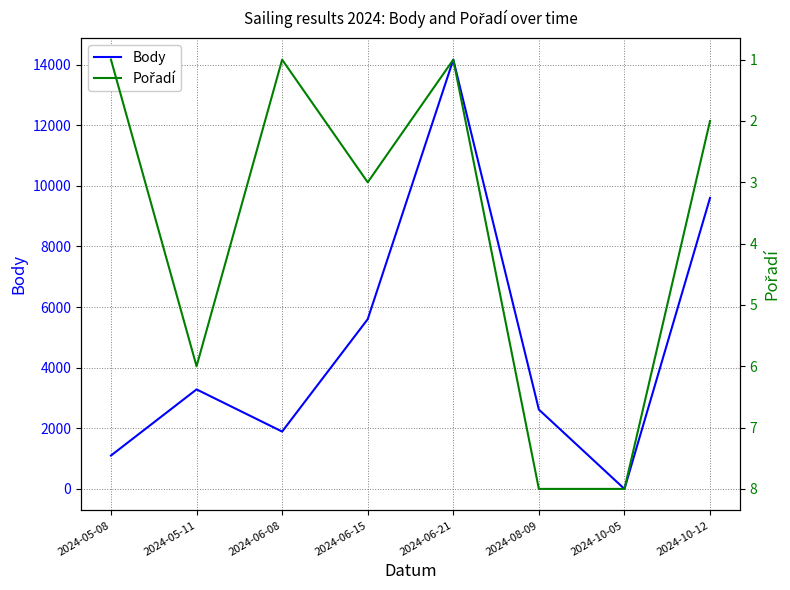

What position from the left is 2024-05-11?

2